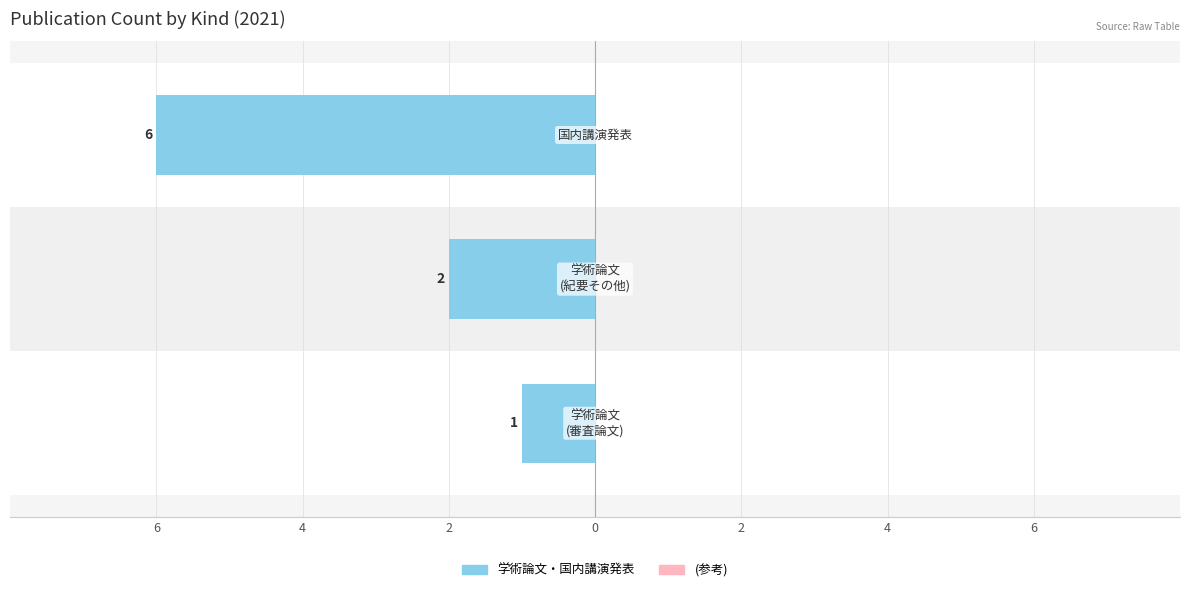

Does the chart contain any negative values?

Yes